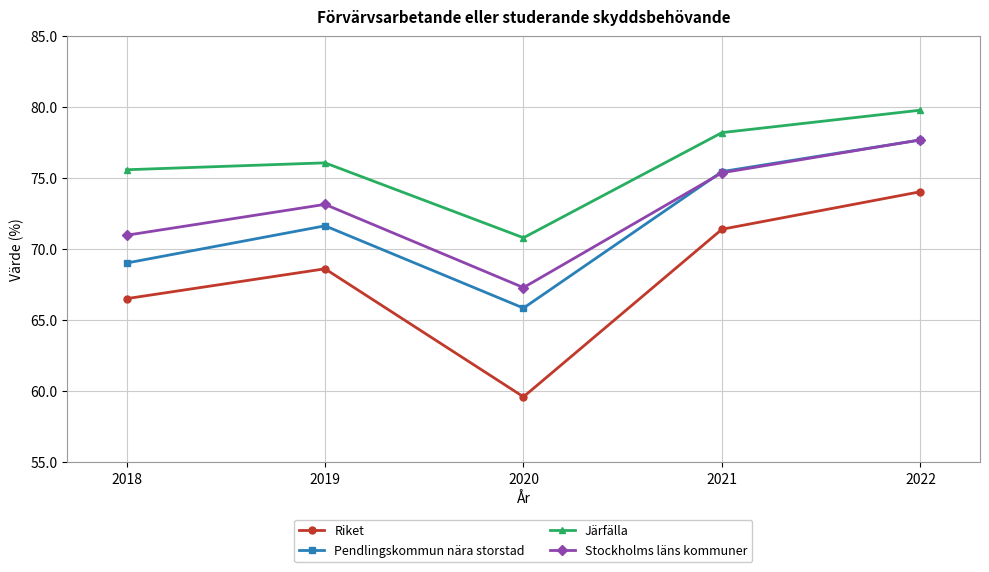

Which series has the largest range (max minus min)?

Riket